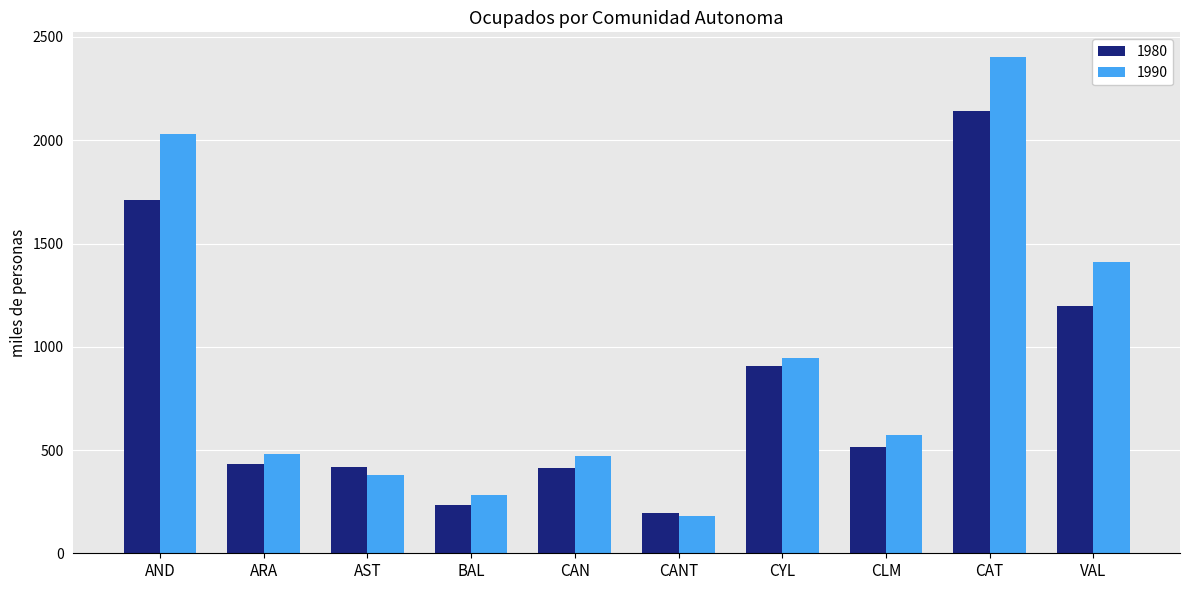

Read the 1980 value at AND.

1712.2